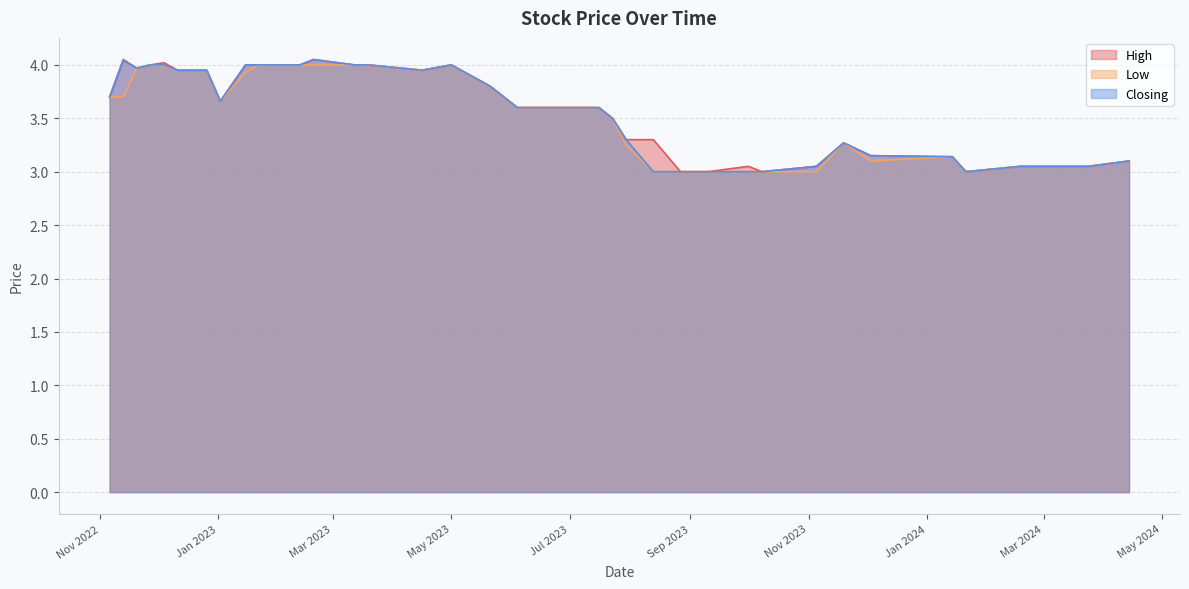

List the series in order of their overall mean, lowest first.

Low, Closing, High